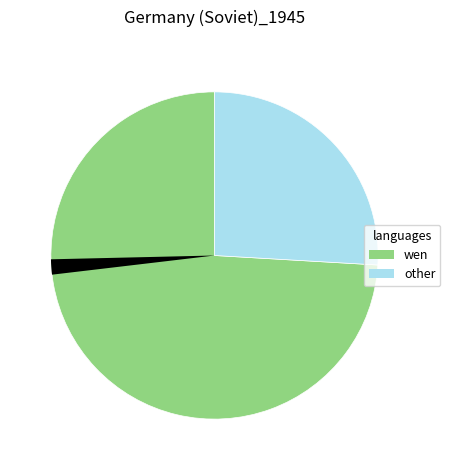

Is the sum of 8 and 6 greater than half?

No